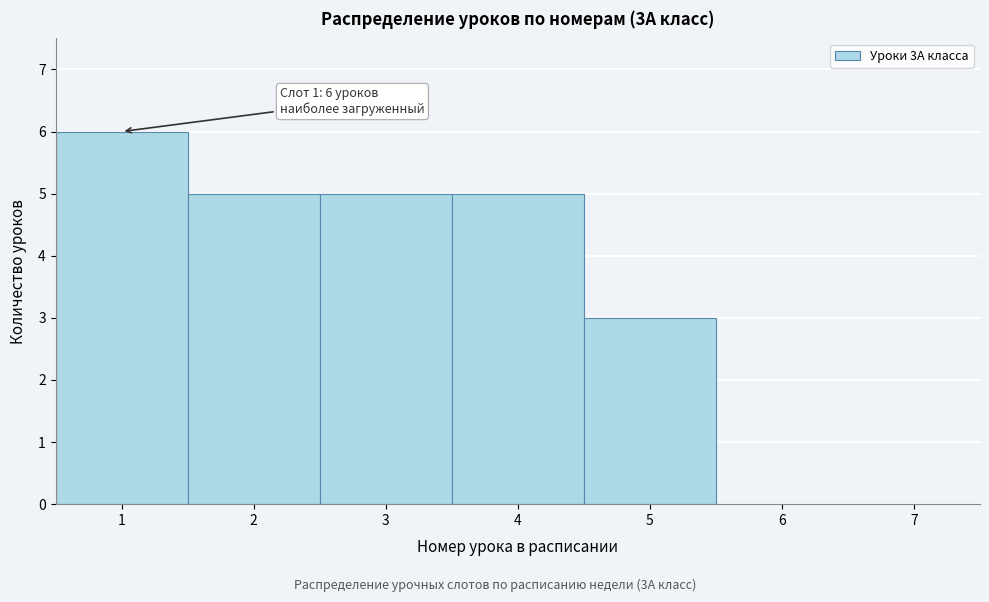

Over which range of the x-axis is the bar tallest?

0.5 to 1.5